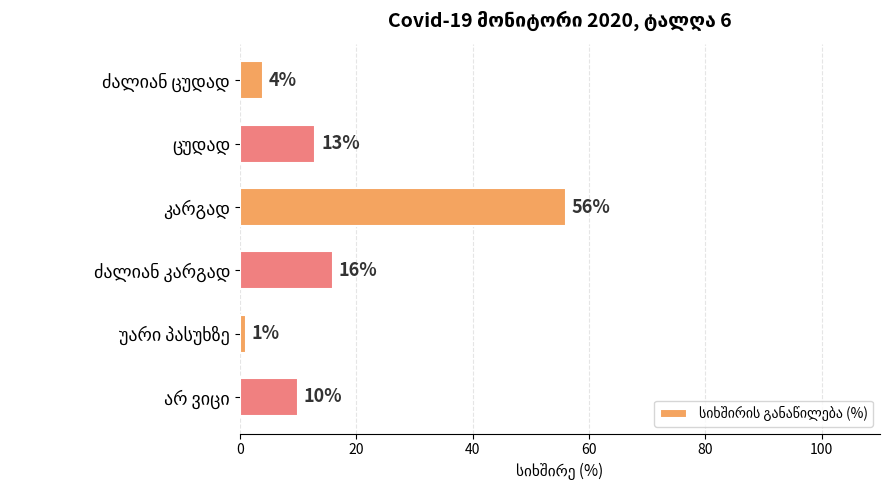

What is the value of the 2nd bar from the top?

13